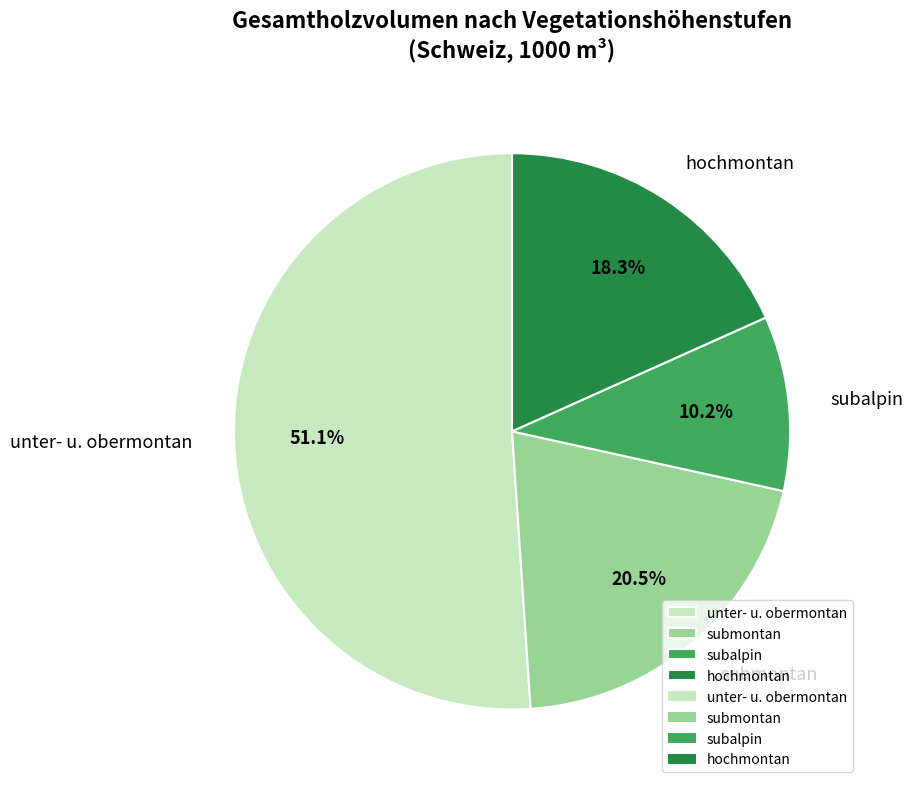

Between subalpin and unter- u. obermontan, which is larger?

unter- u. obermontan